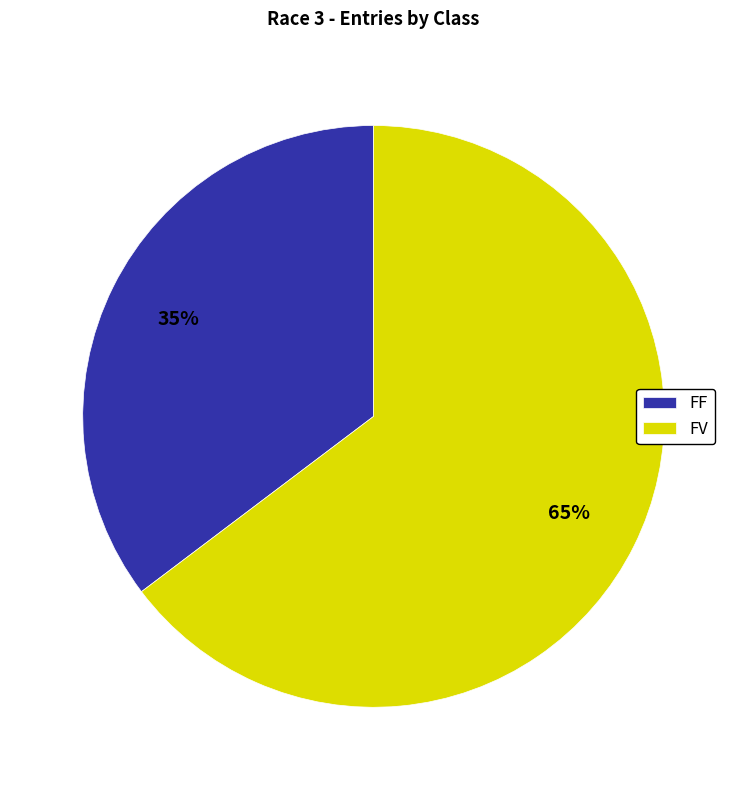

Is the sum of FF and FV greater than half?

Yes